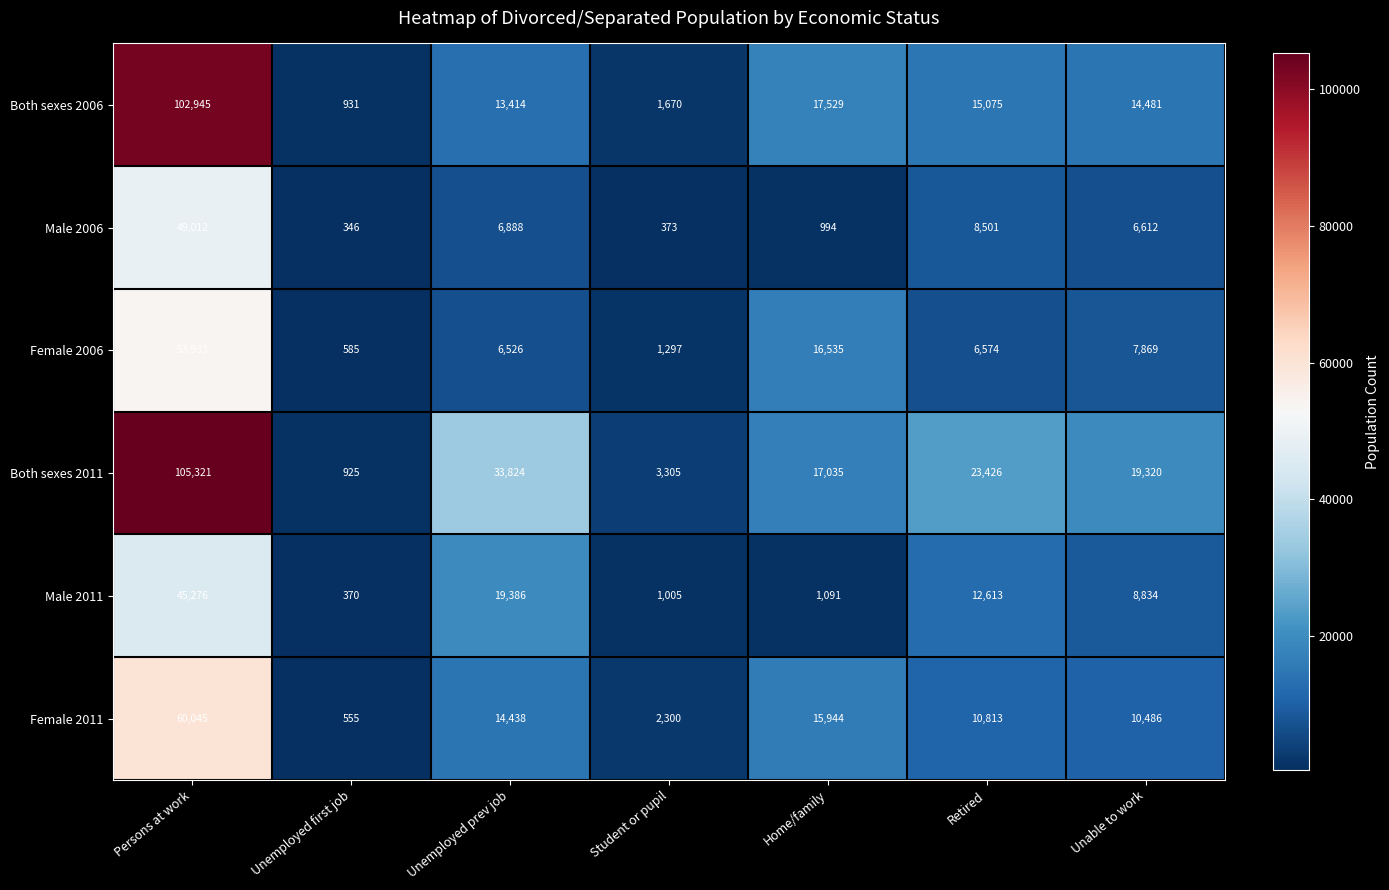

At which label is Female 2006 closest to 27259?

Home/family